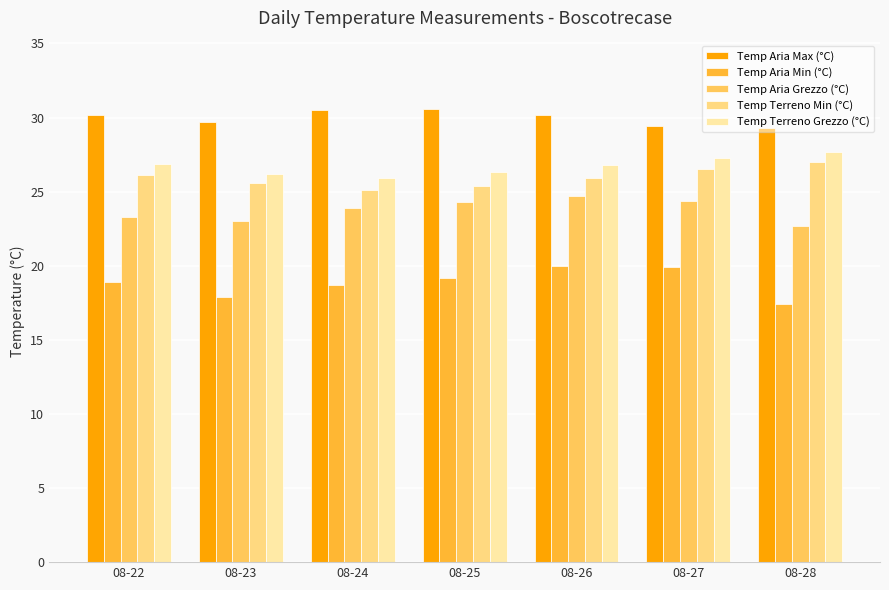

The value of Temp Terreno Min (°C) at 08-22 is 26.1. True or false?

True